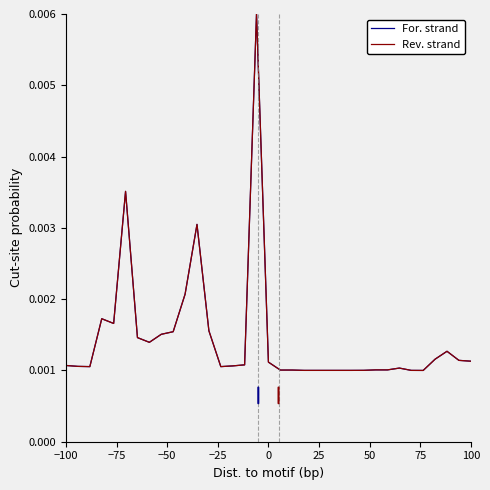

Does the chart have visible grid lines?

No